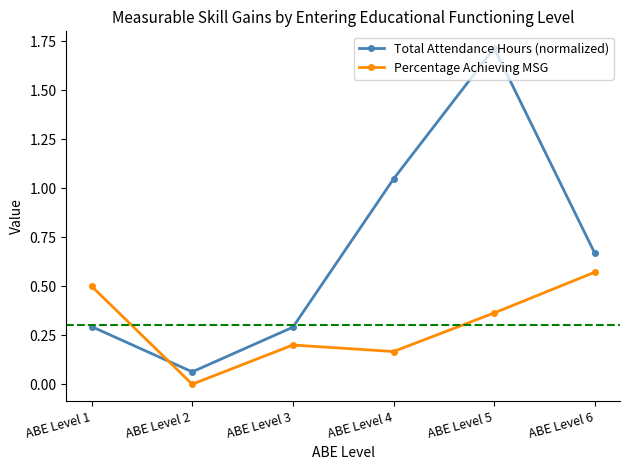

Where is the first local minimum for Percentage Achieving MSG?

ABE Level 2